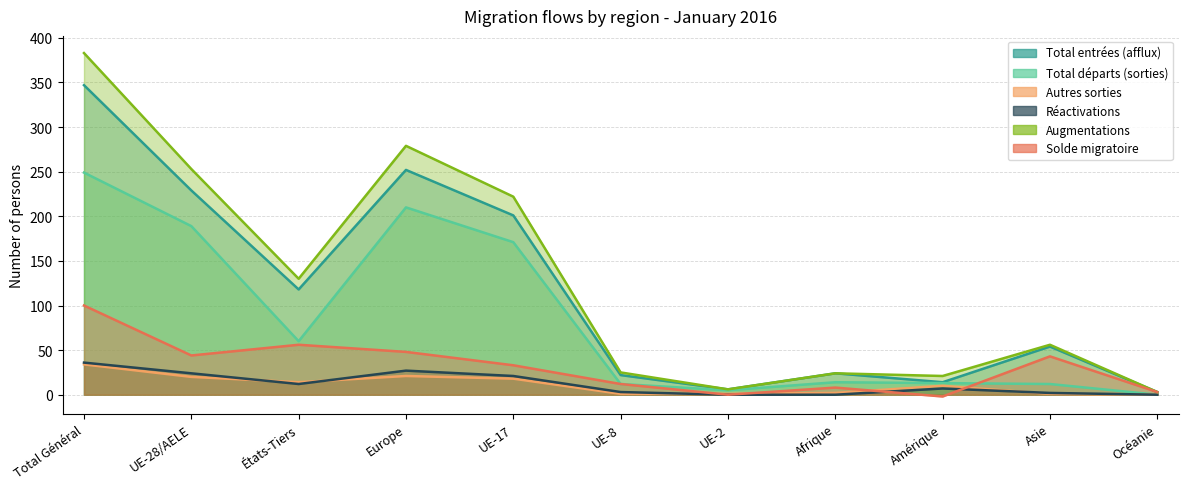

Is the value of Total départs (sorties) at Afrique greater than the value of Augmentations at Europe?

No